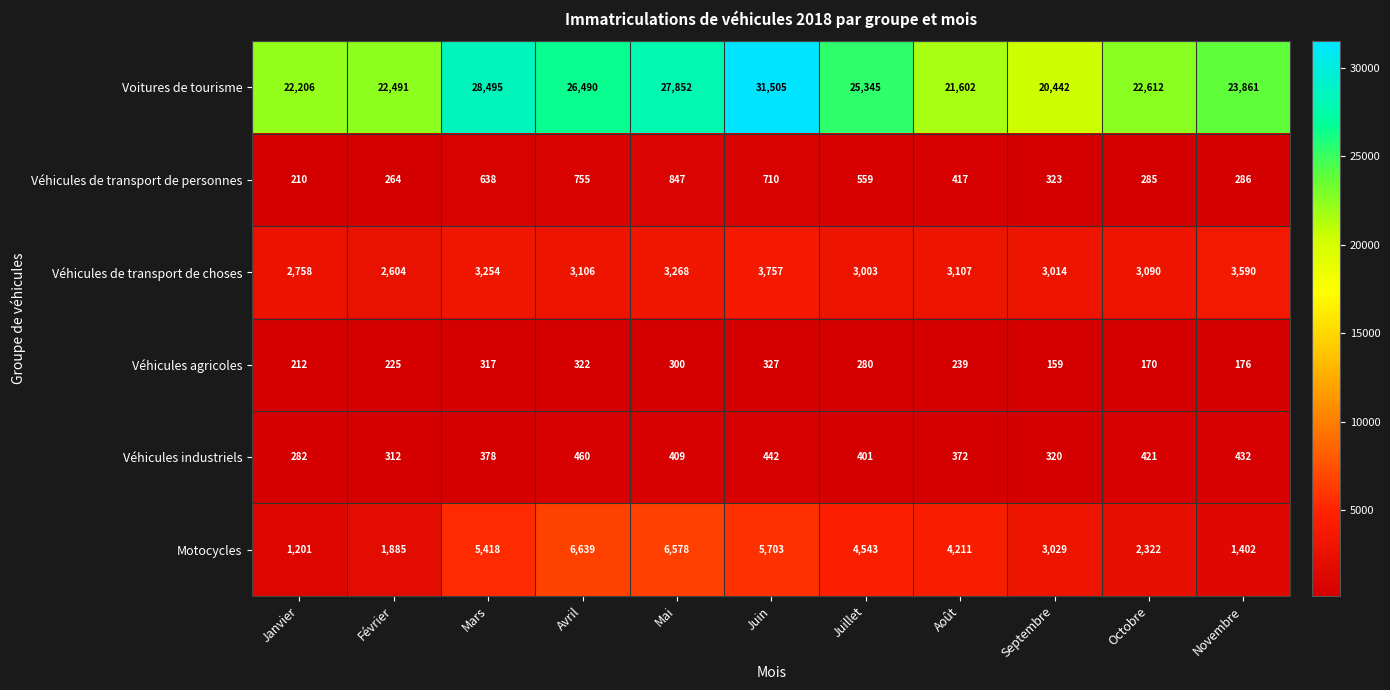

What is the sum of all Véhicules de transport de personnes values?

5294